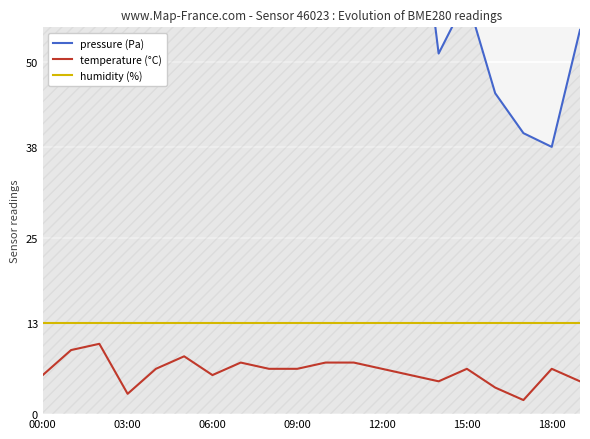

True or false: humidity (%) and pressure (Pa) cross at least once.

False